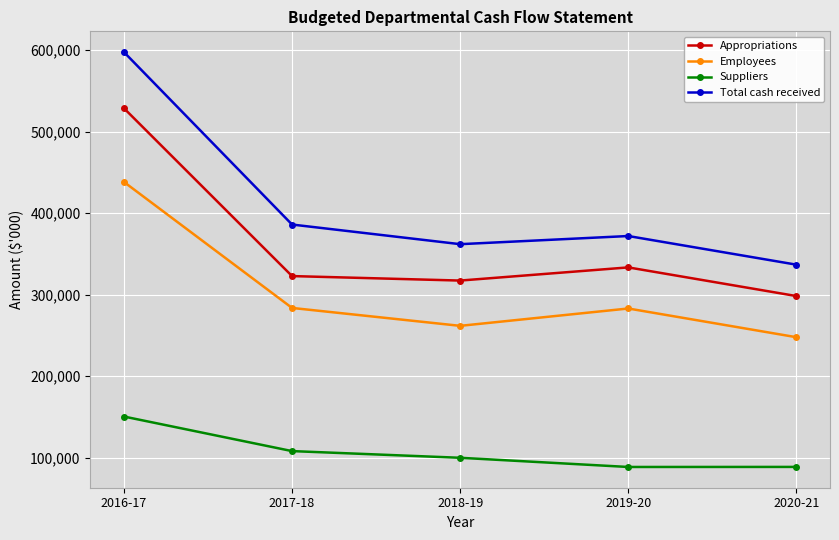

True or false: Employees has a value of 283748 at 2017-18.

True